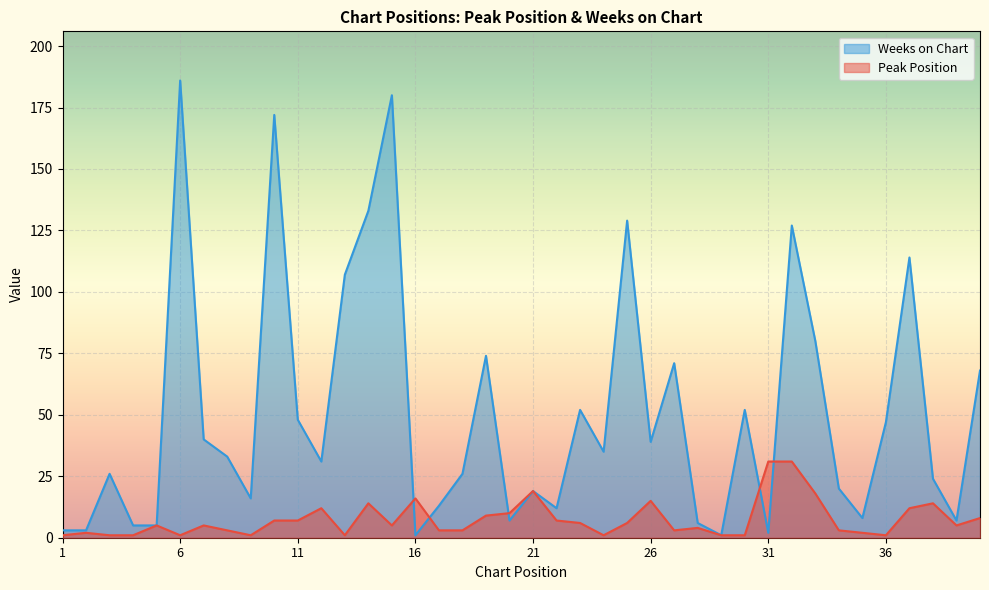

What is the minimum value for Weeks on Chart?

1